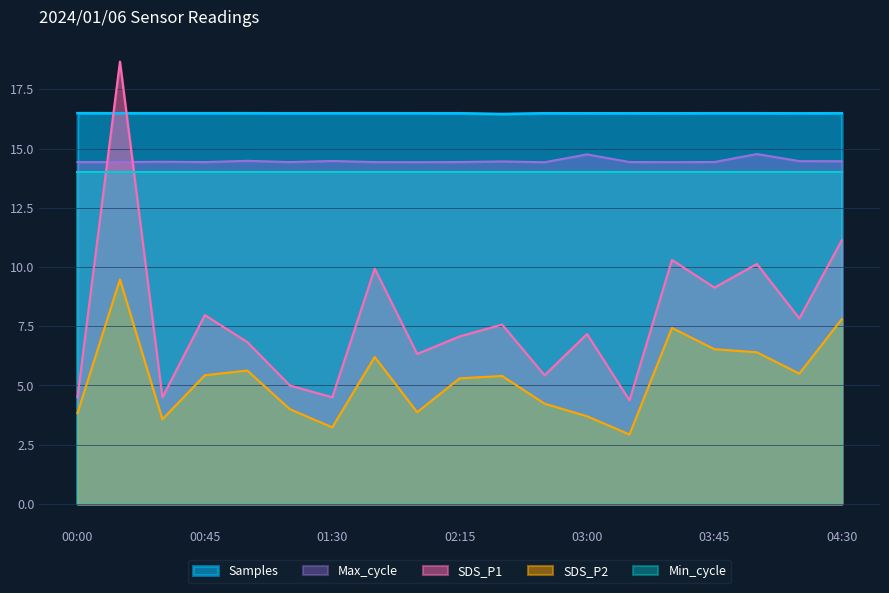

What is the difference between the highest and lowest values at 01:30?

13.3